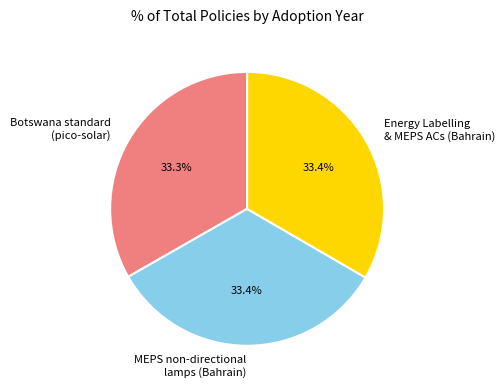

Combined, what portion of the pie is MEPS non-directional lamps (Bahrain) and Botswana standard (pico-solar)?

66.6%